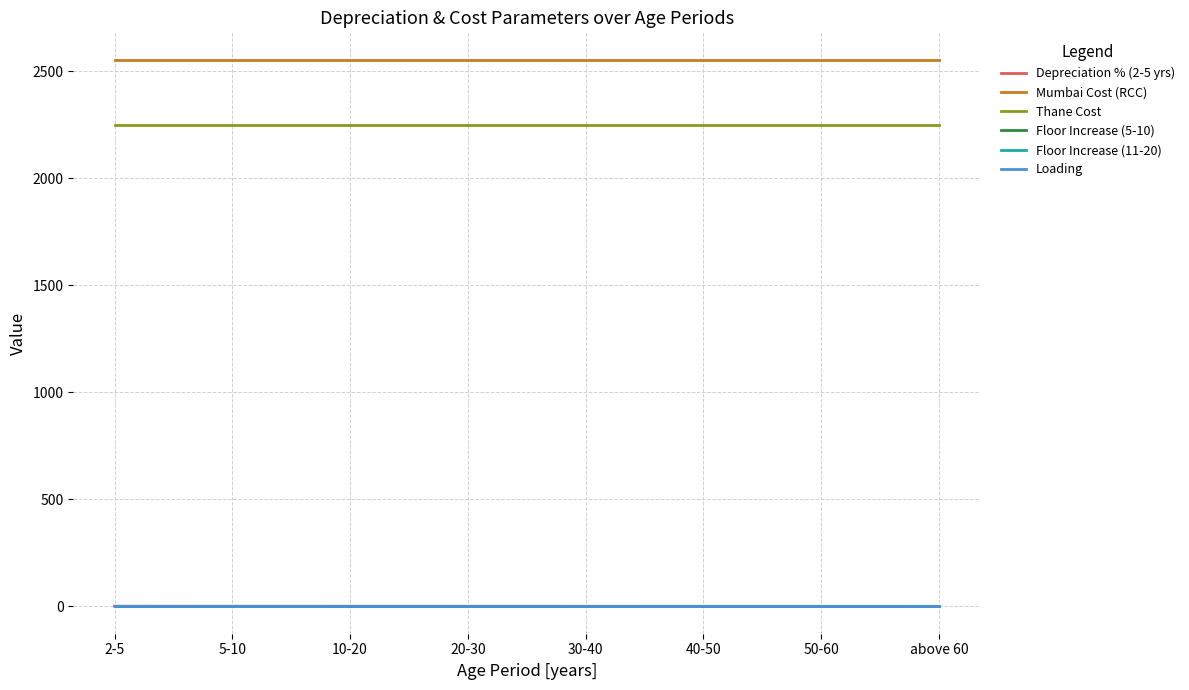

True or false: Mumbai Cost (RCC) has a value of 1746.9 at 2-5.

False